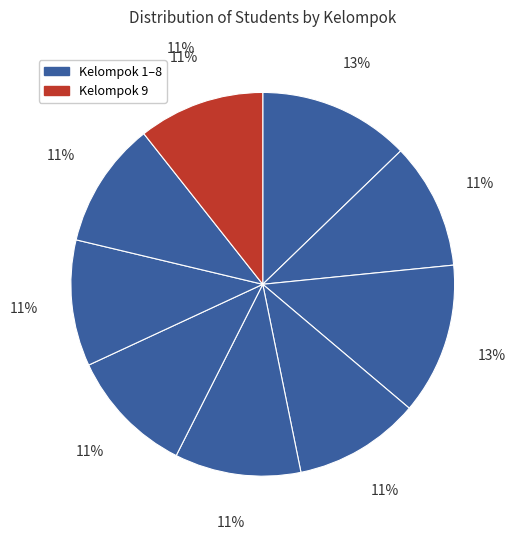

To the nearest percent, what portion does Kelompok 2 represent?

11%